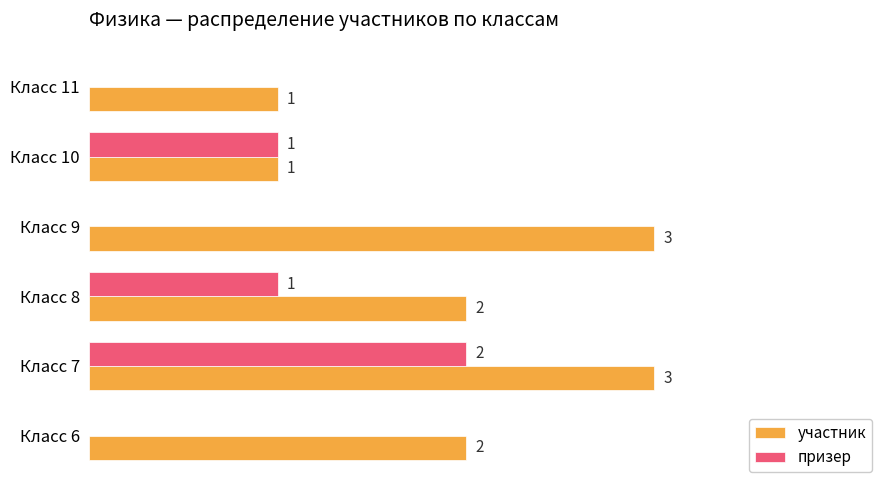

Which series changed the most between Класс 6 and Класс 11?

участник